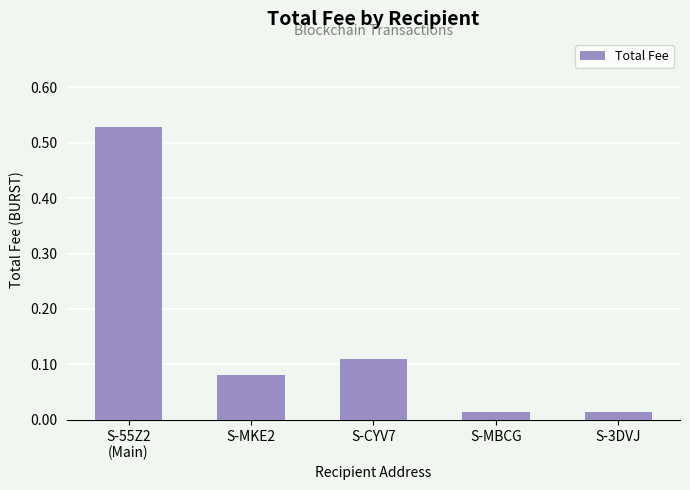

What is the sum of all values?

0.7